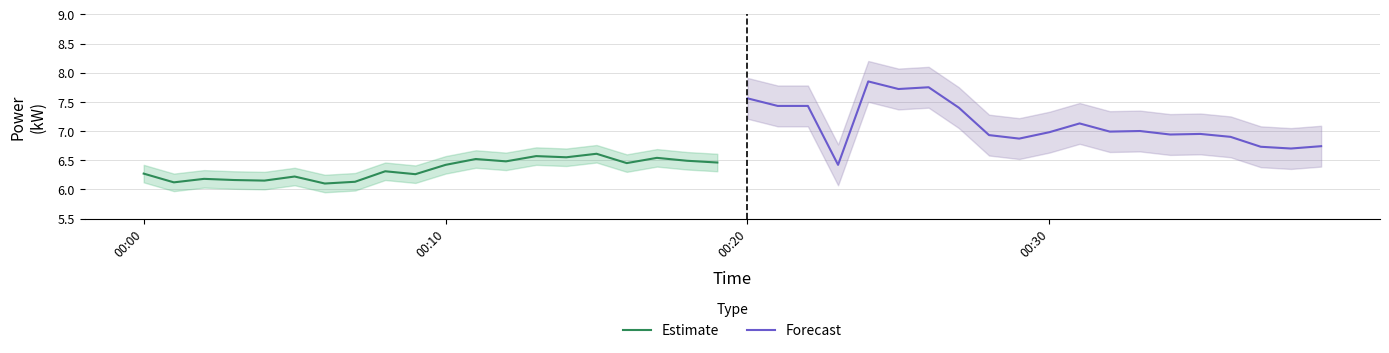

What is the minimum value for Estimate?

6.1